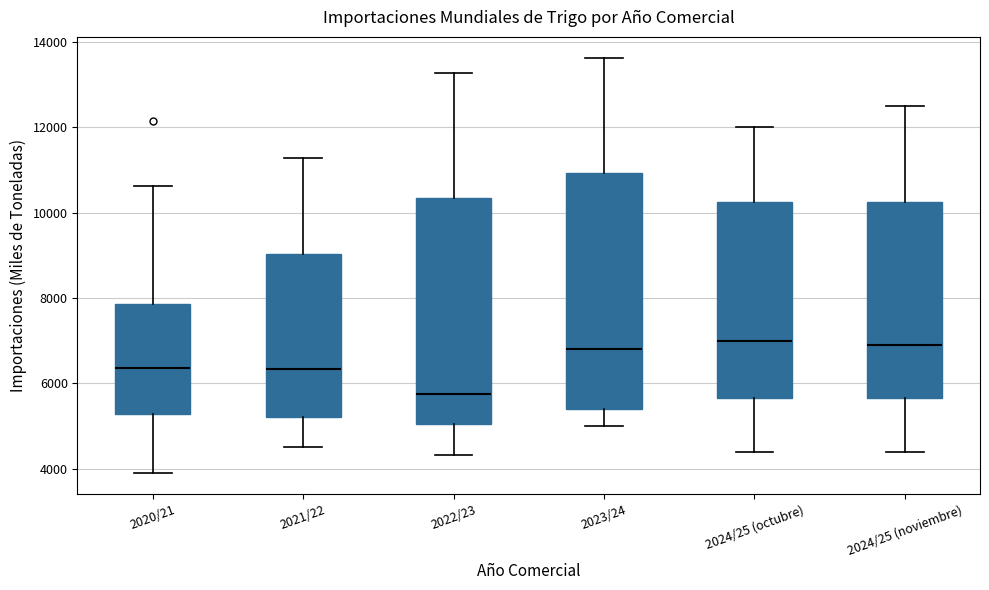

Where does the lower whisker of the box for 2023/24 end on the y-axis? The values are not printed on the chart, so give them approximately, as read against the axis.

5000